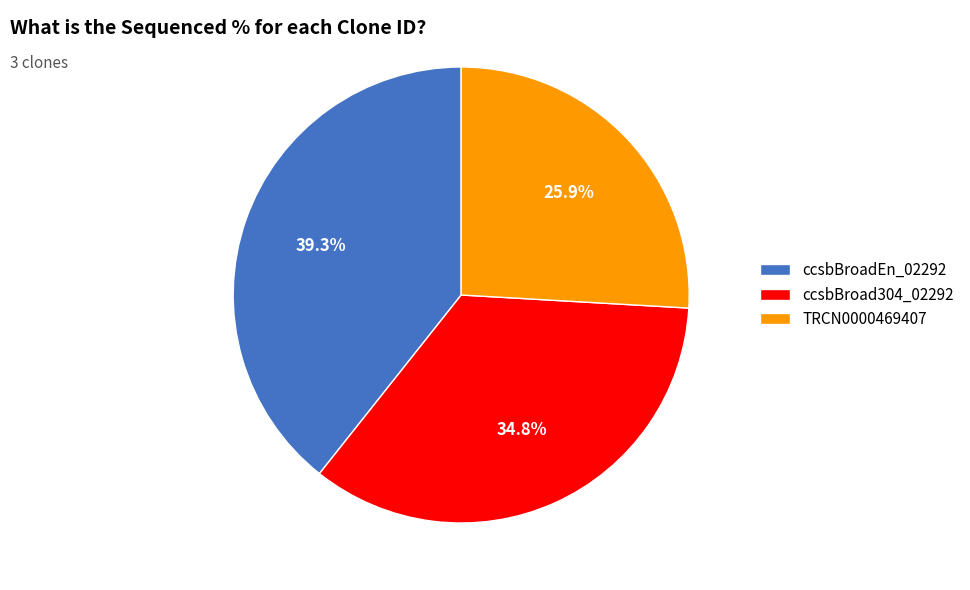

Which slice is the largest?

ccsbBroadEn_02292